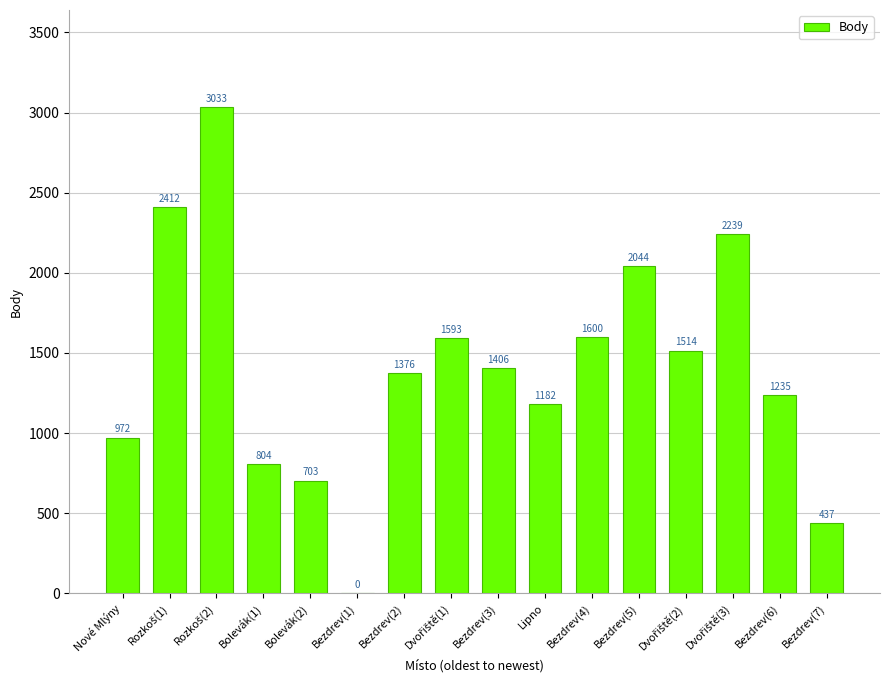

What is the maximum value shown in the chart?

3033